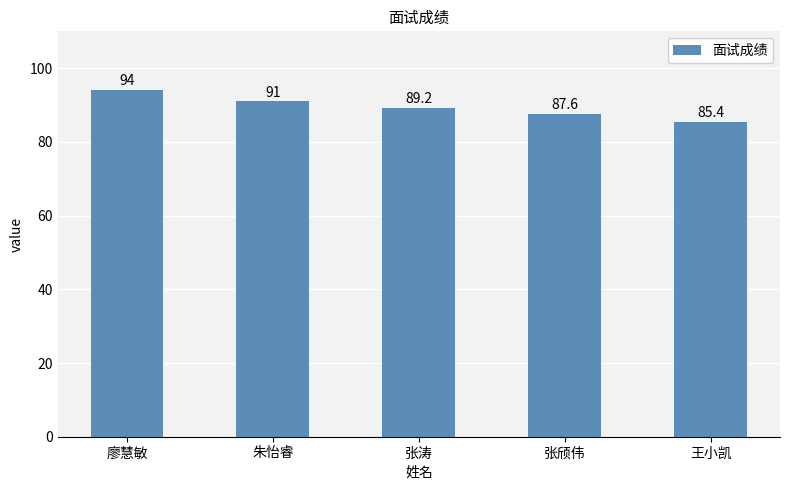

How many values exceed 89?

3